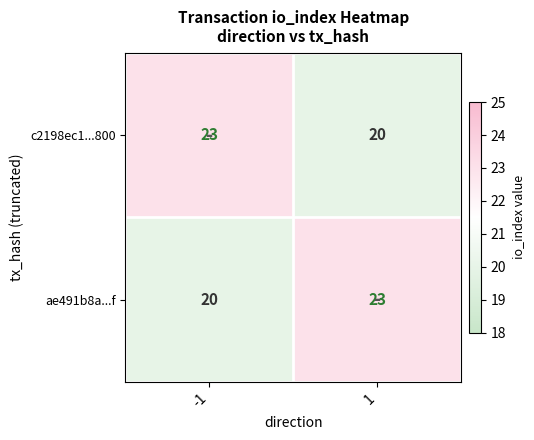

What is the difference between the c2198ec1...800 values at -1 and 1?

3